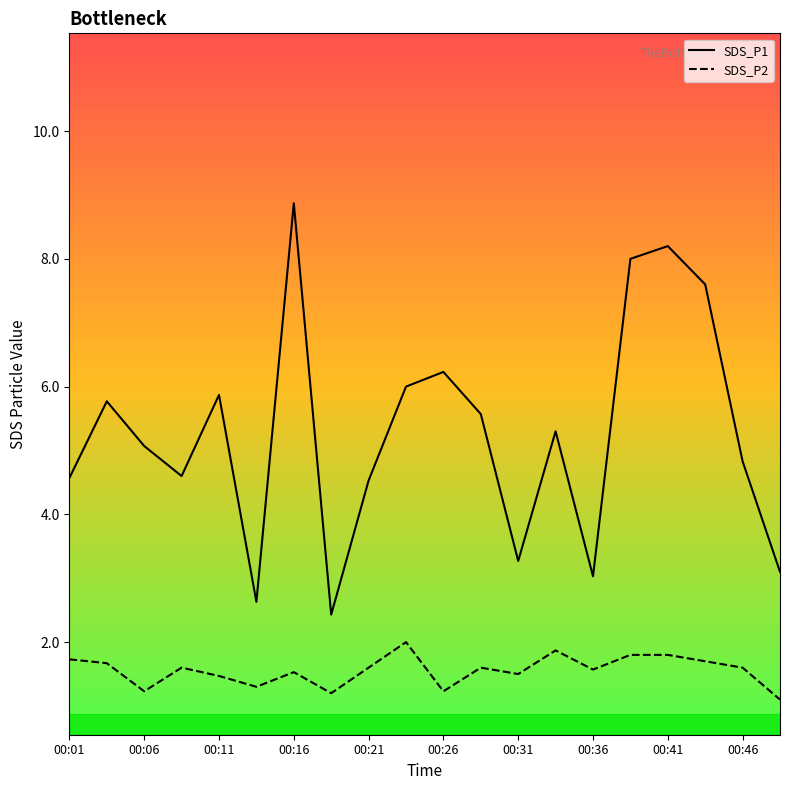

True or false: SDS_P1 and SDS_P2 cross at least once.

False